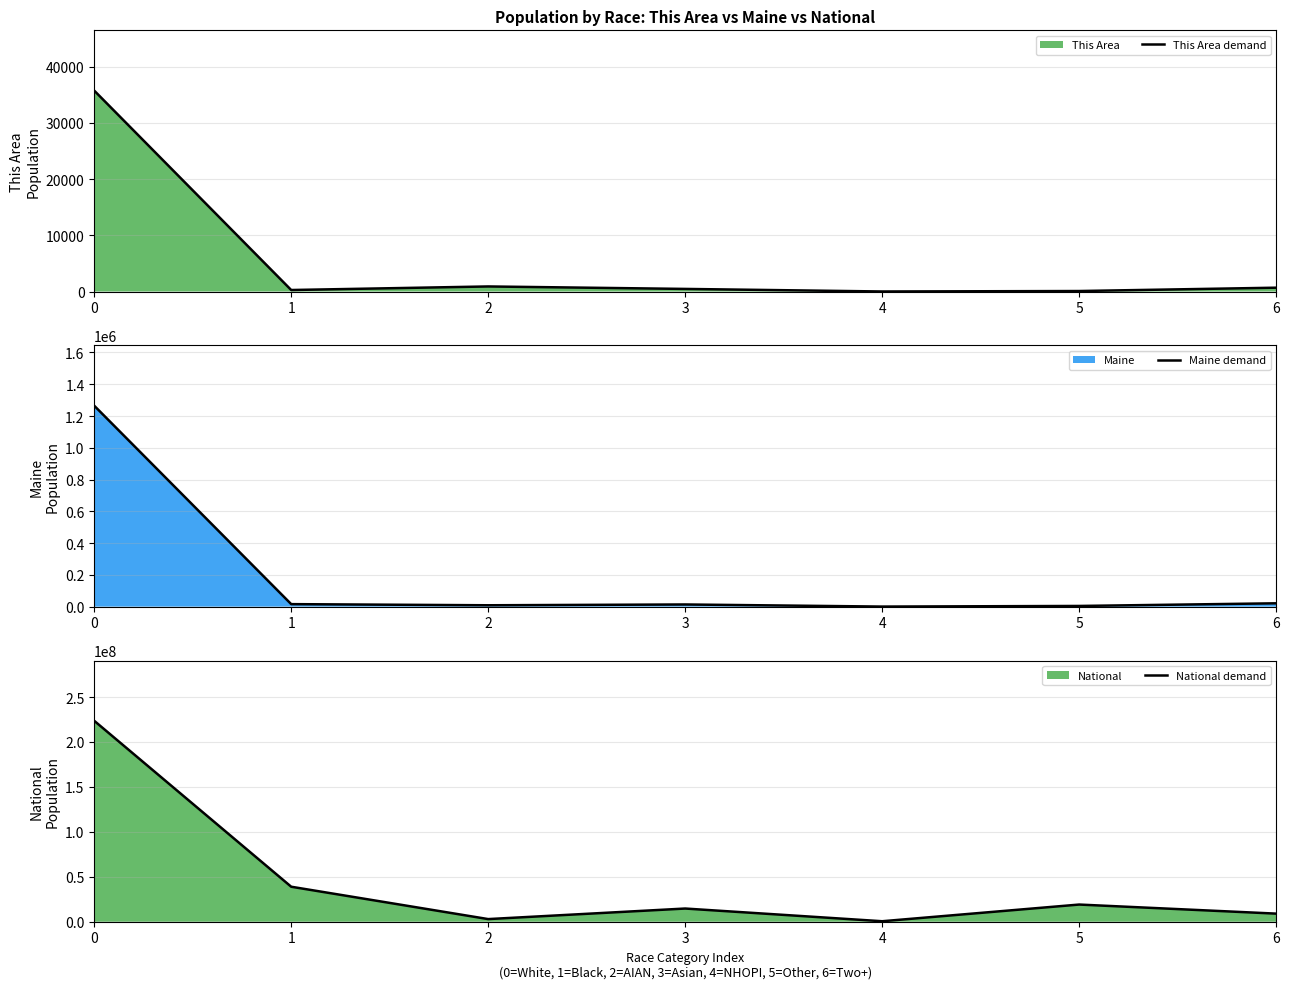

The value of This Area demand at 0 is 64187. True or false?

False